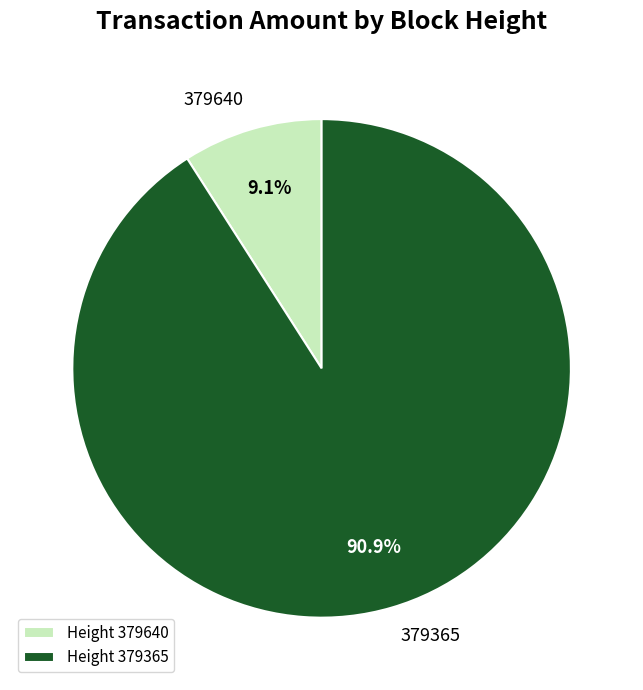

Does 379640 represent more than half of the total?

No